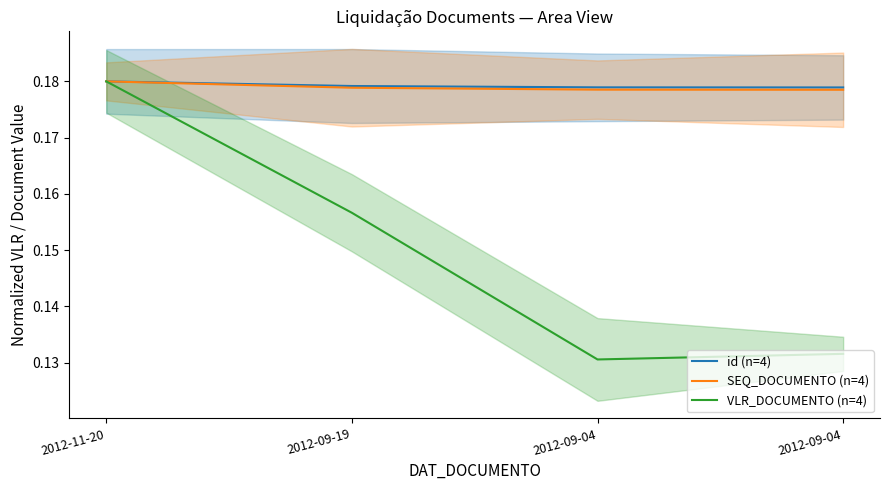

At how many categories does at least one series exceed 0?

4